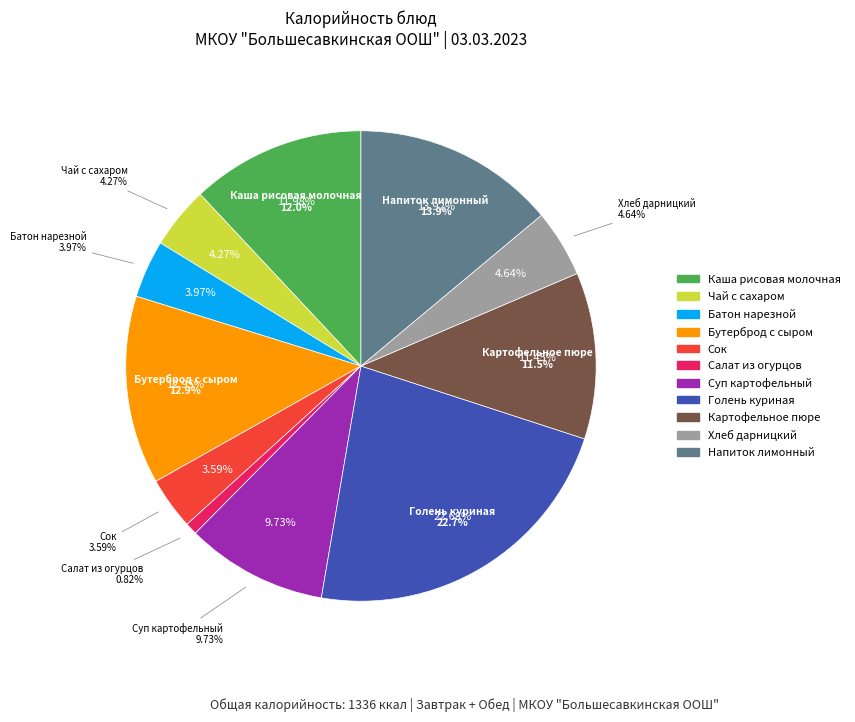

Which category has the biggest portion of the pie?

Голень куриная